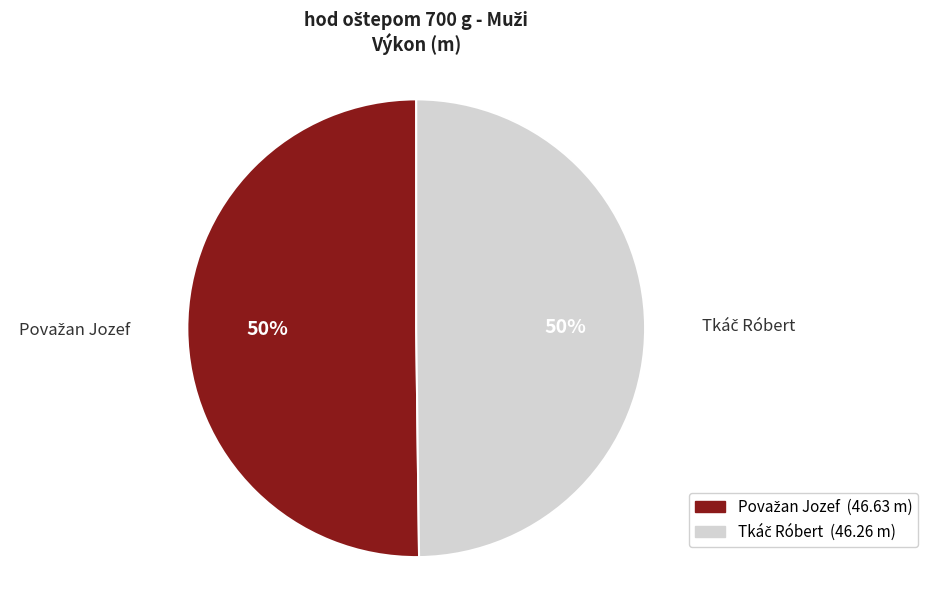

To the nearest percent, what is the average slice percentage?

50%